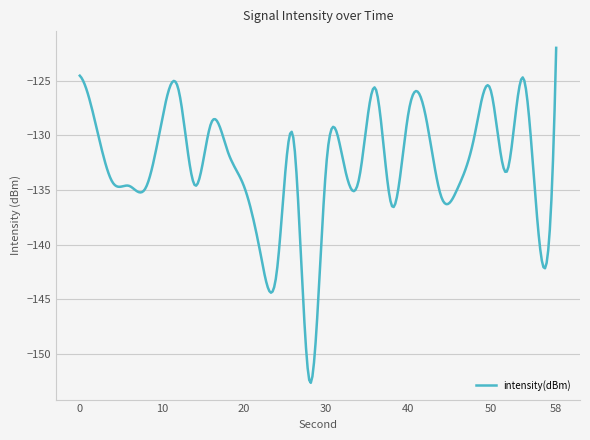

What is the smallest value displayed?

-152.7